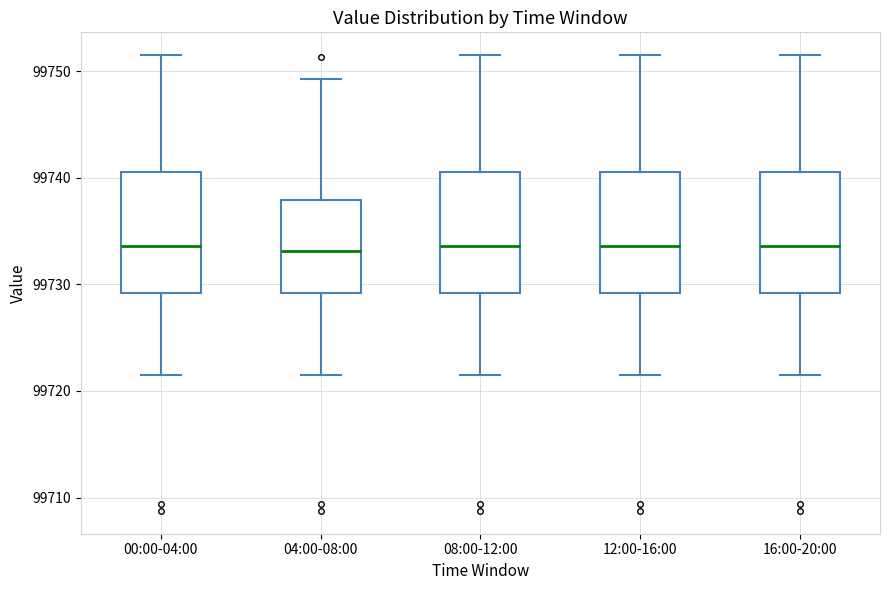

Reading left to right, transcribe this box plot: for each box, give where its median line is, the range the box spans, and where its two whiskers end, as read against the y-axis. The values are not printed on the chart, so give them approximately, as read against the axis.

00:00-04:00: median 99734, box 99729 to 99741, whiskers 99721 to 99752
04:00-08:00: median 99733, box 99729 to 99738, whiskers 99721 to 99749
08:00-12:00: median 99734, box 99729 to 99741, whiskers 99721 to 99752
12:00-16:00: median 99734, box 99729 to 99741, whiskers 99721 to 99752
16:00-20:00: median 99734, box 99729 to 99741, whiskers 99721 to 99752